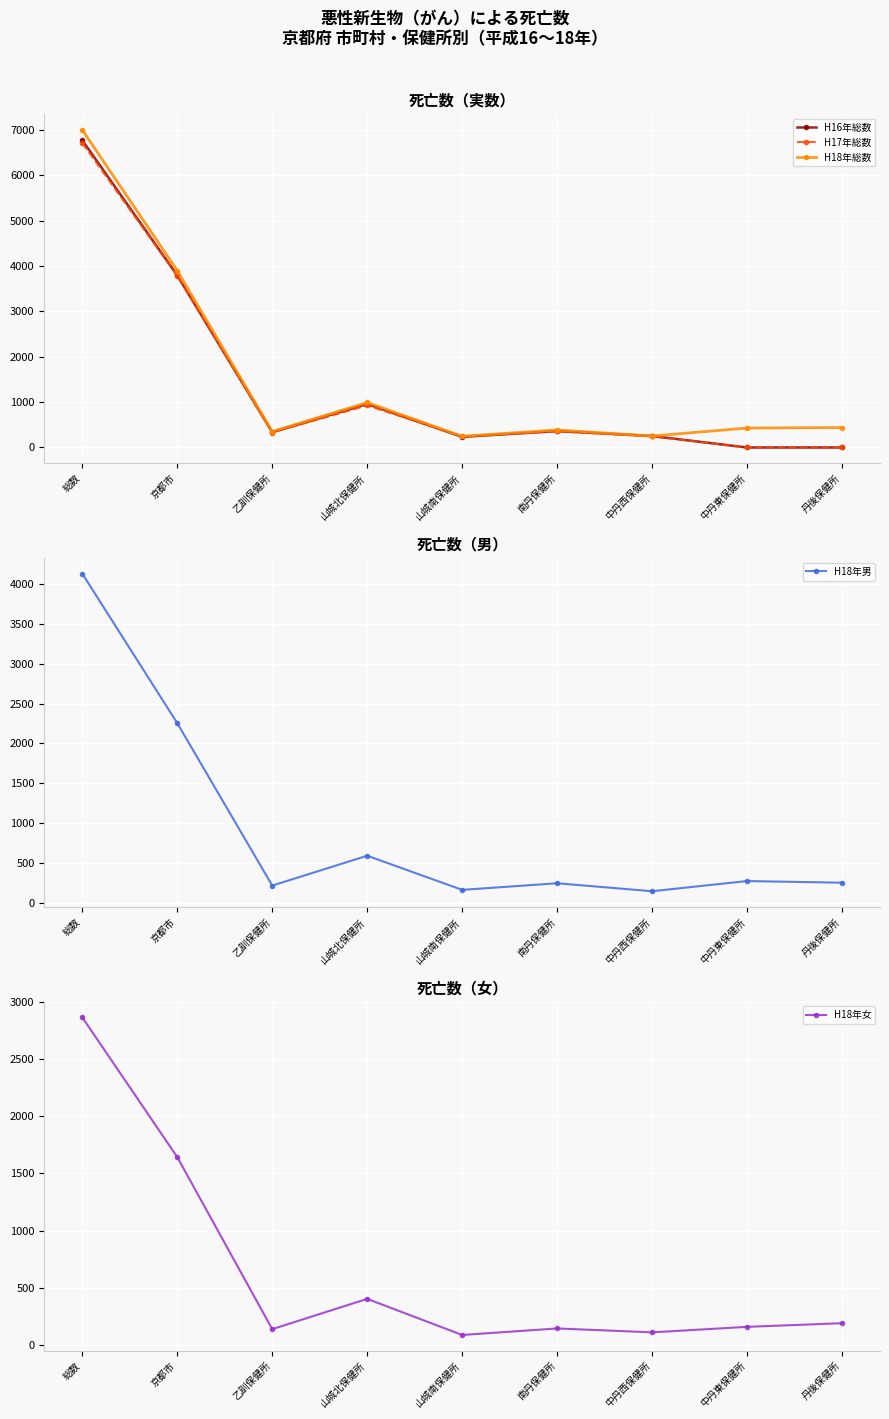

At which category does H18年総数 reach its first local peak?

山城北保健所